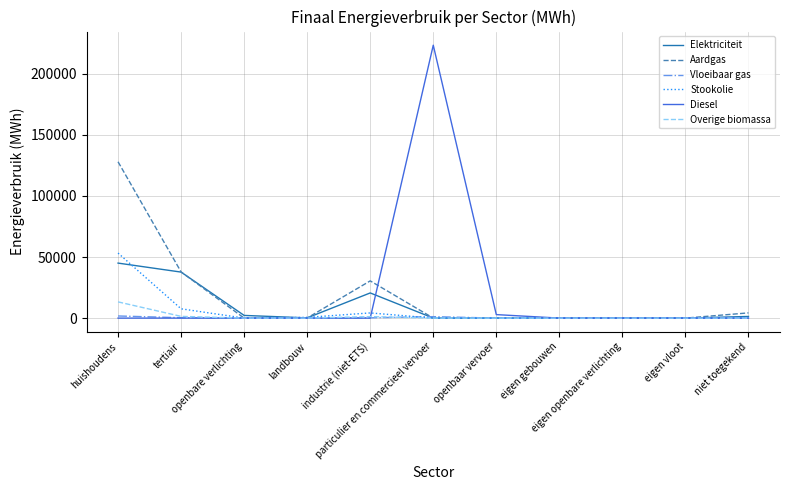

What is the maximum value for Vloeibaar gas?

1745.9